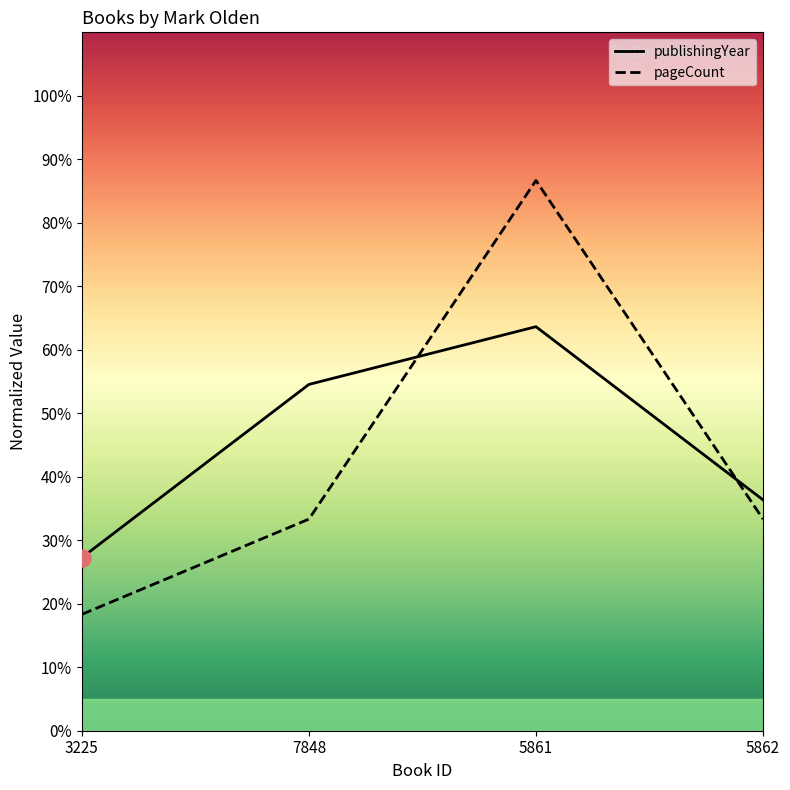

At which category is the sum across all series the highest?

5861